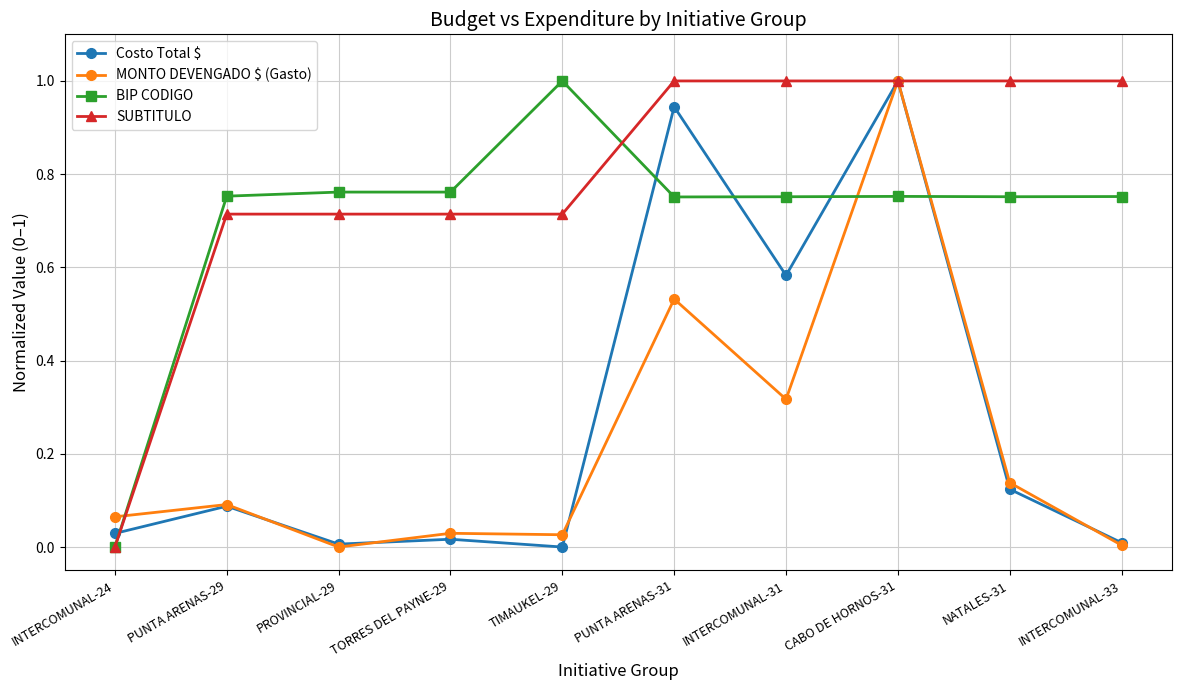

How many values in SUBTITULO are above zero?

9